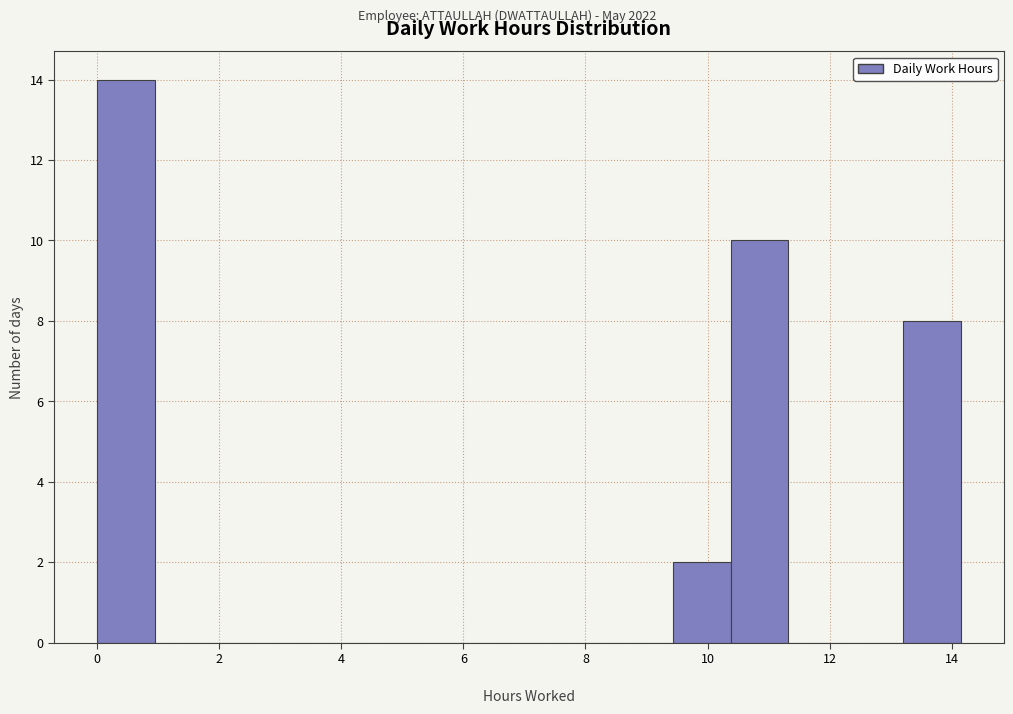

Over which range of the x-axis is the bar tallest?

0.0 to 1.0